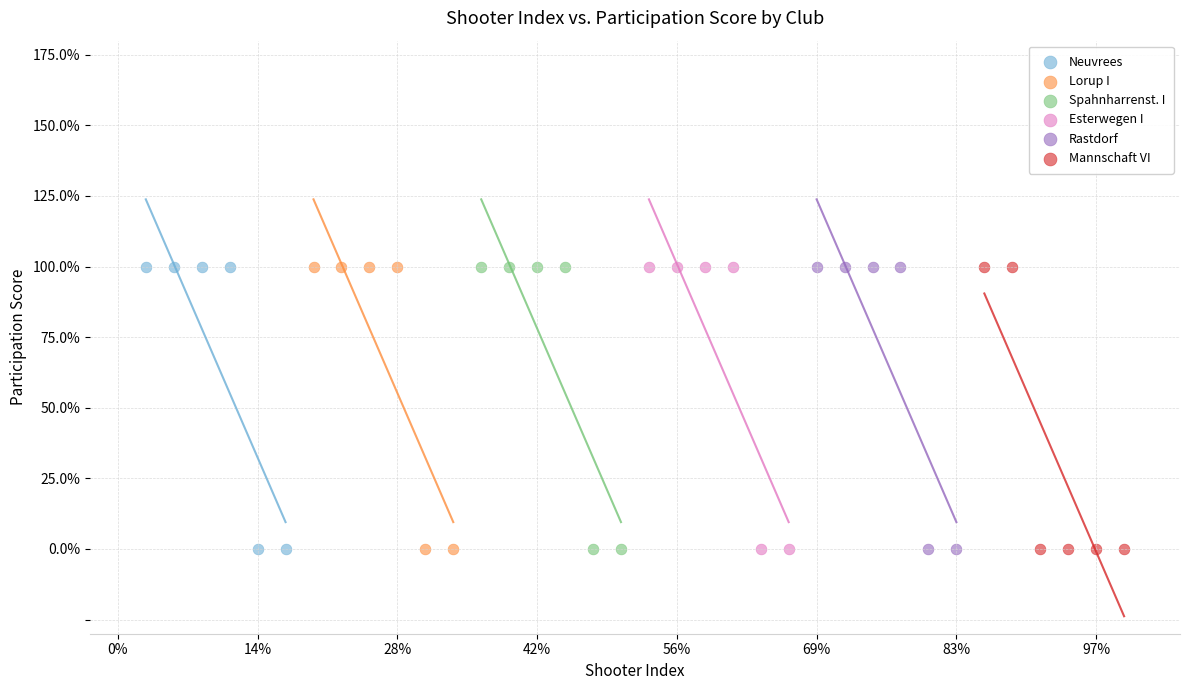

What are all the series names shown in the legend?

Neuvrees, Lorup I, Spahnharrenst. I, Esterwegen I, Rastdorf, Mannschaft VI